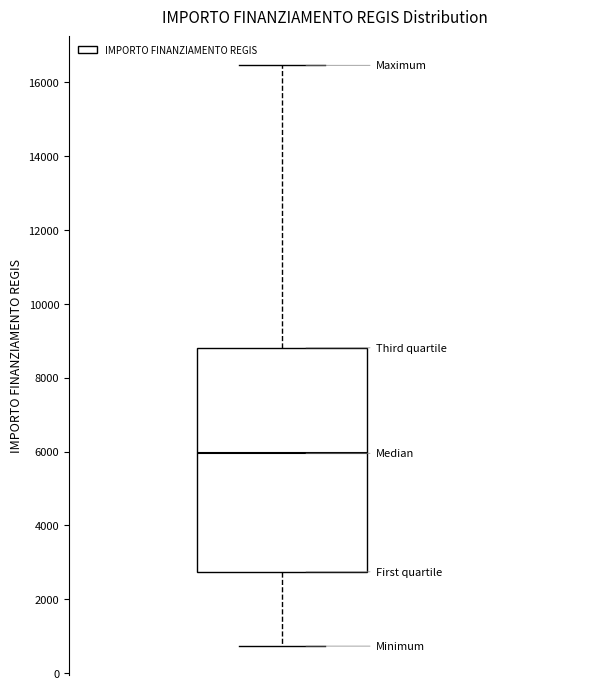

Read this box plot against the y-axis: the position of the median line, the range covered by the box, and the ends of both whiskers. The values are not printed on the chart, so give them approximately, as read against the axis.

median 6000, box 2800 to 8800, whiskers 800 to 16400